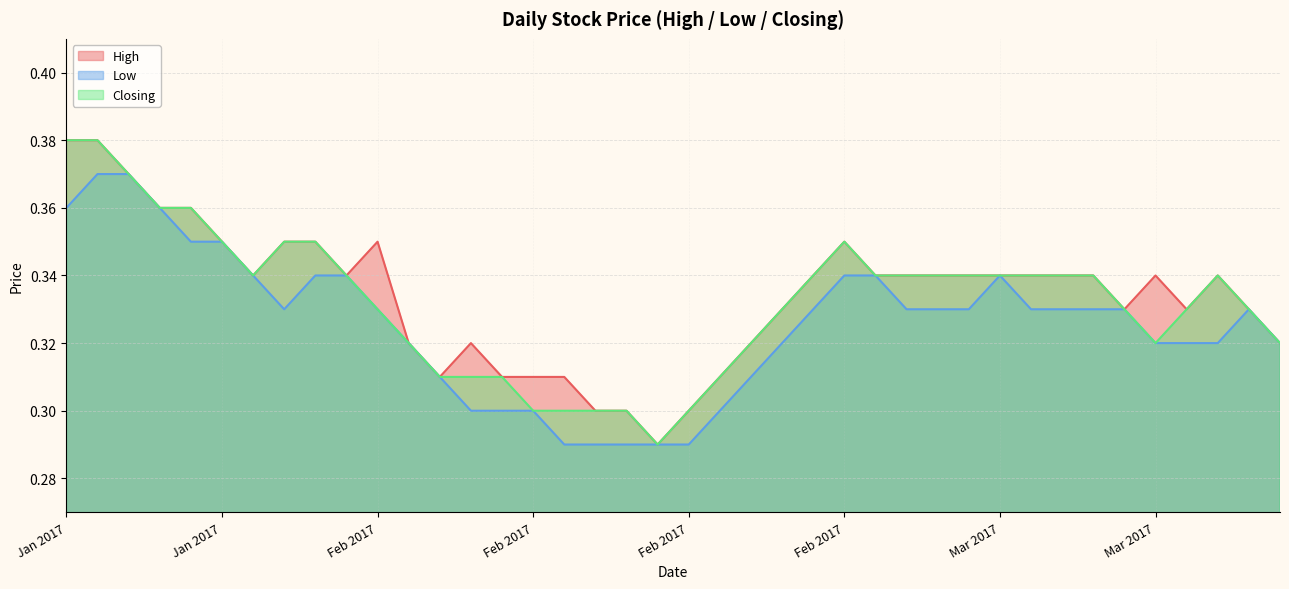

True or false: High and Closing cross at least once.

False